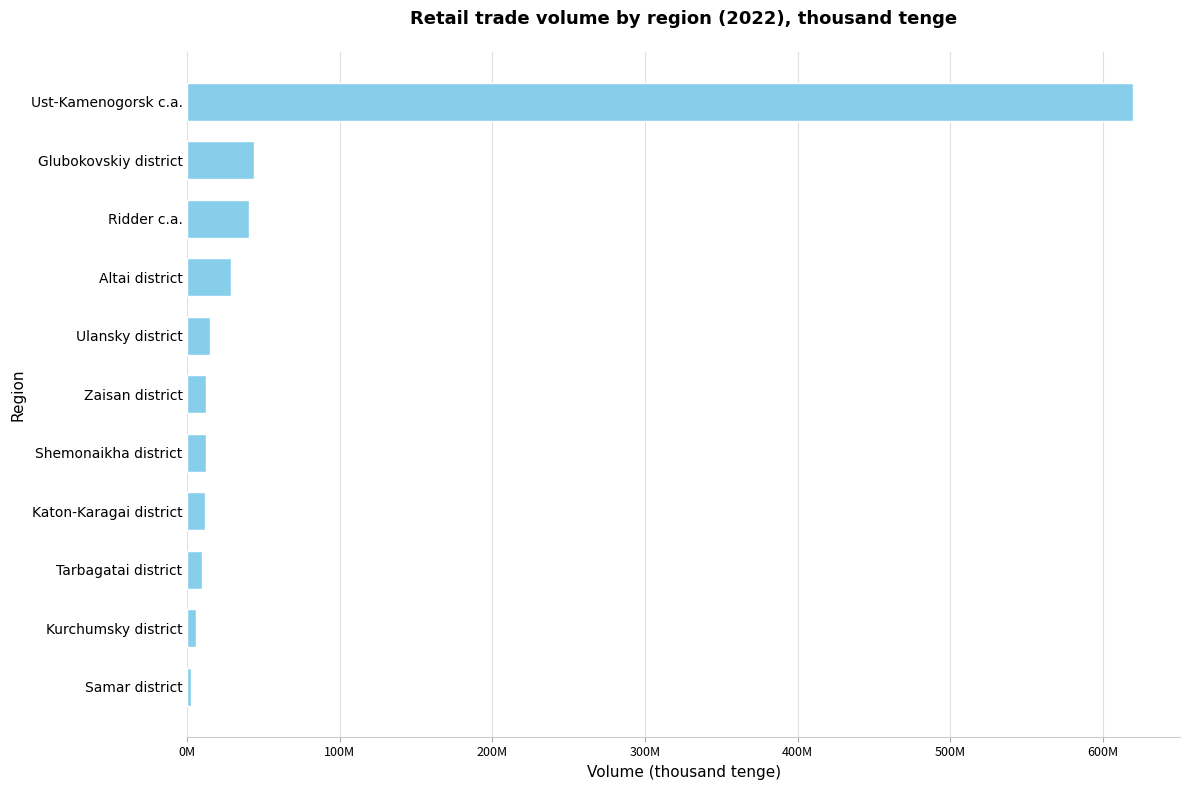

How many categories are shown in the chart?

11